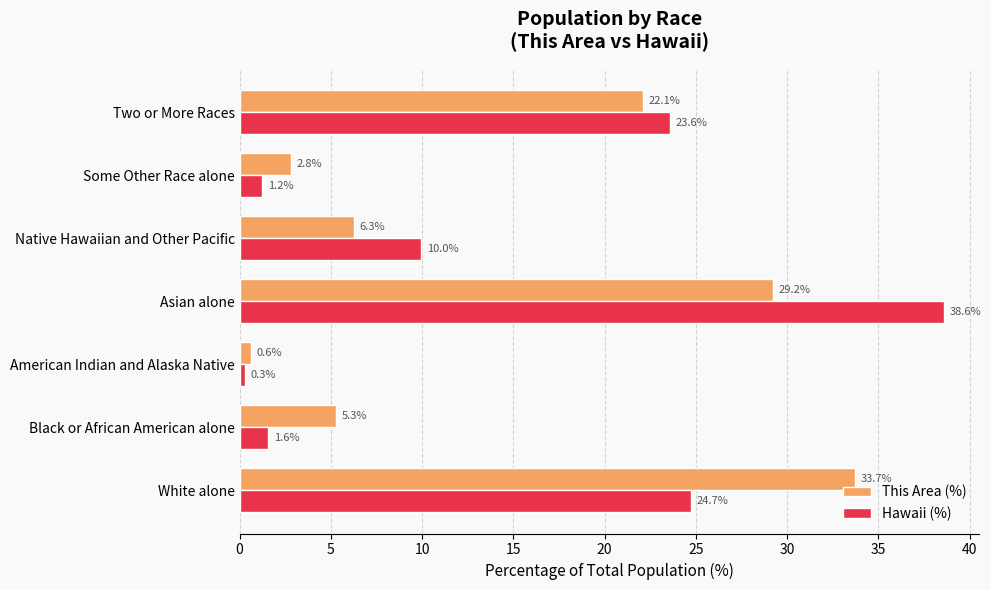

What are all the series names shown in the legend?

This Area (%), Hawaii (%)